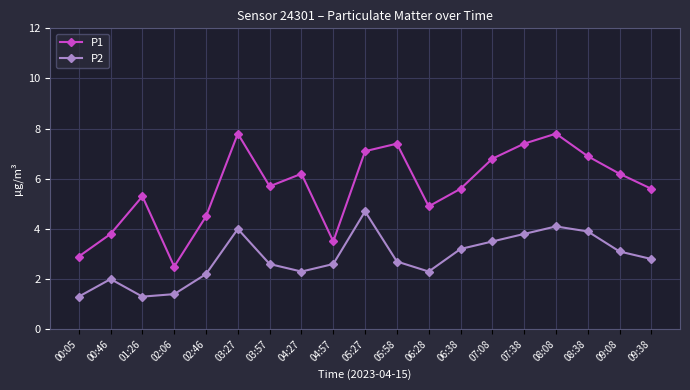

Which series changed the most between 06:38 and 08:08?

P1